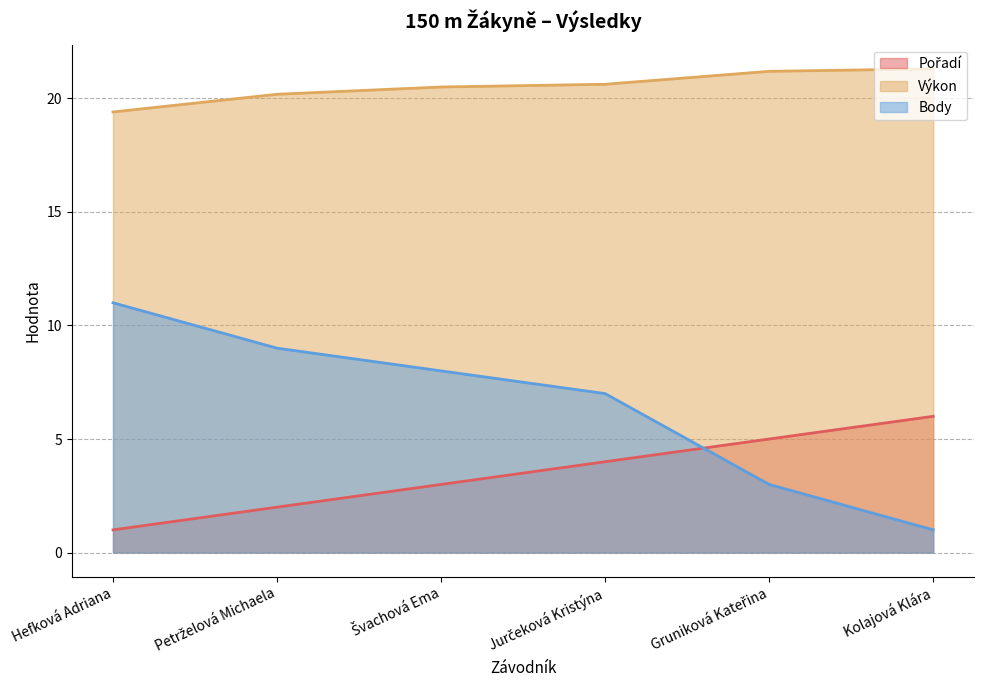

At which category is the sum across all series the highest?

Jurčeková Kristýna